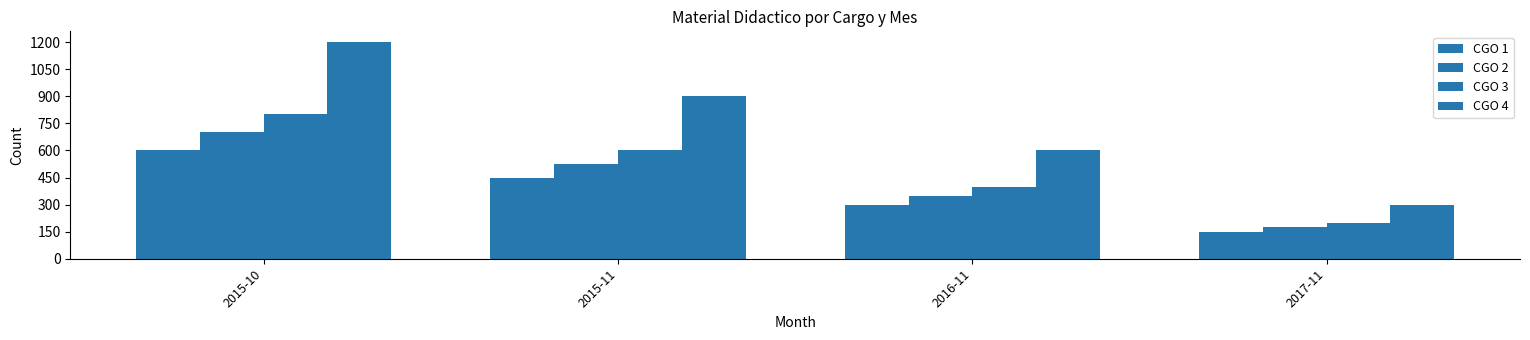

At how many categories does at least one series exceed 174?

4